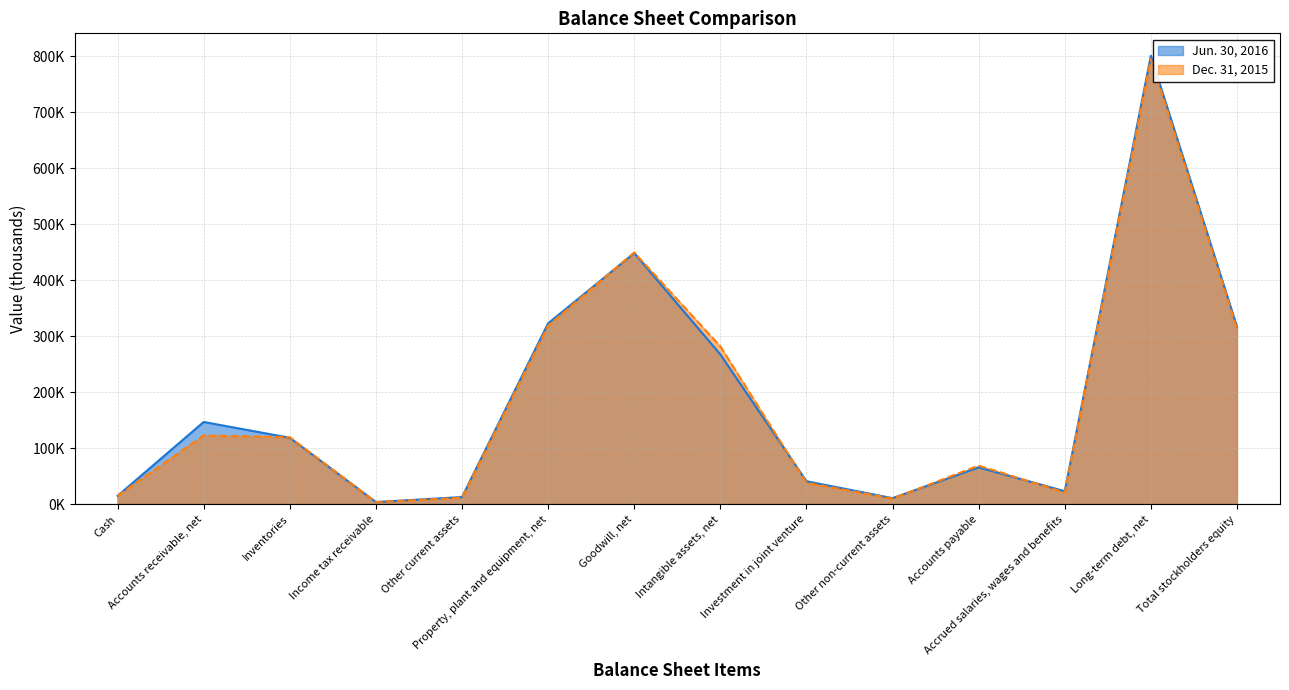

Does the chart have visible grid lines?

Yes